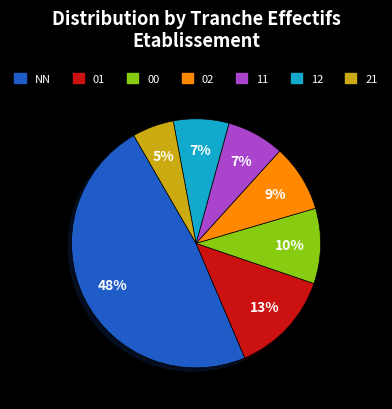

True or false: 12 accounts for 1% of the total.

False